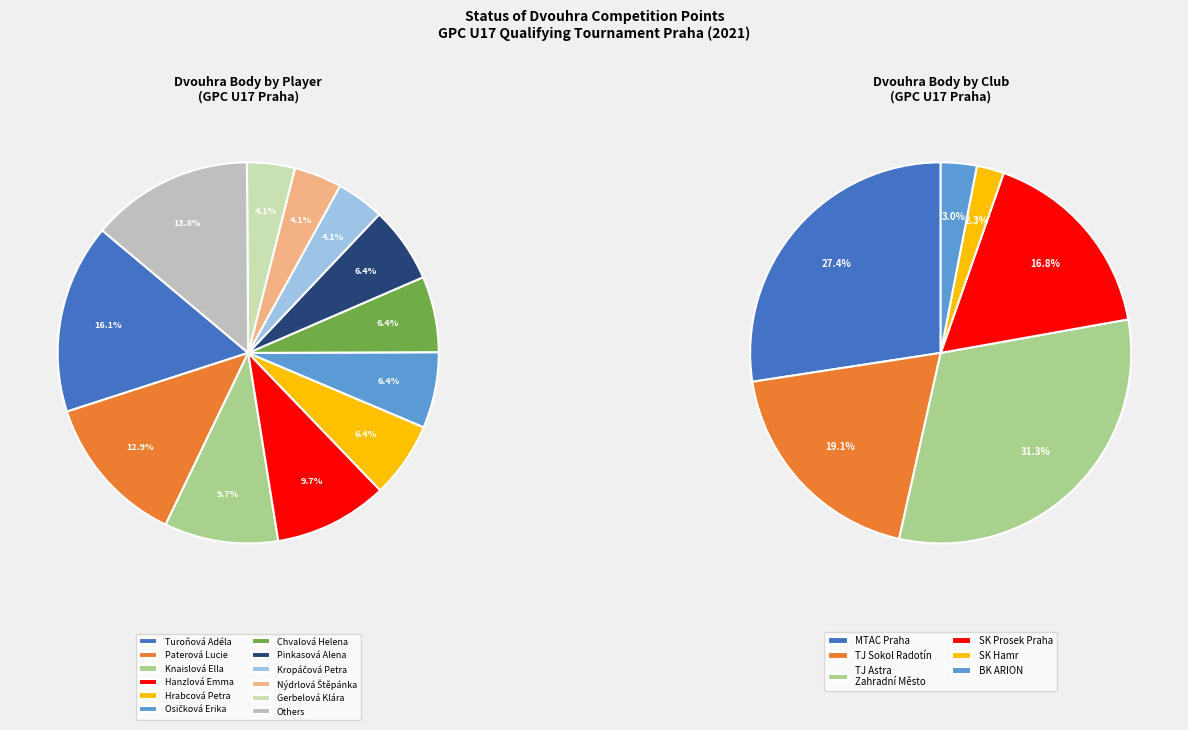

What percentage do Paterová Lucie and Hanzlová Emma together represent?

22.5%